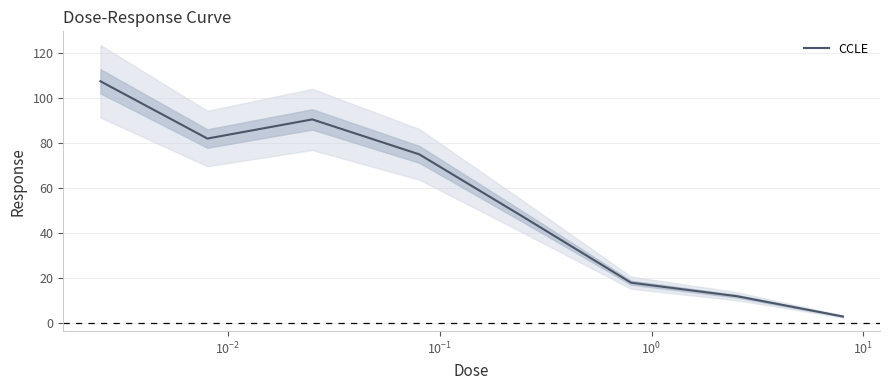

What is the difference between the maximum and minimum values?

104.4